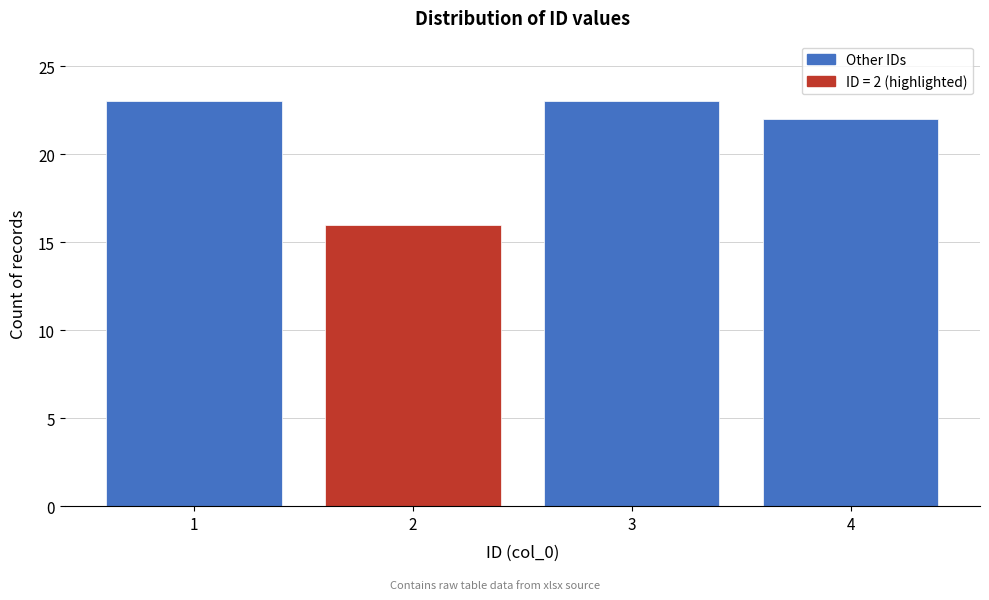

Reading left to right, list all the values displayed in this chart.

23	16	23	22